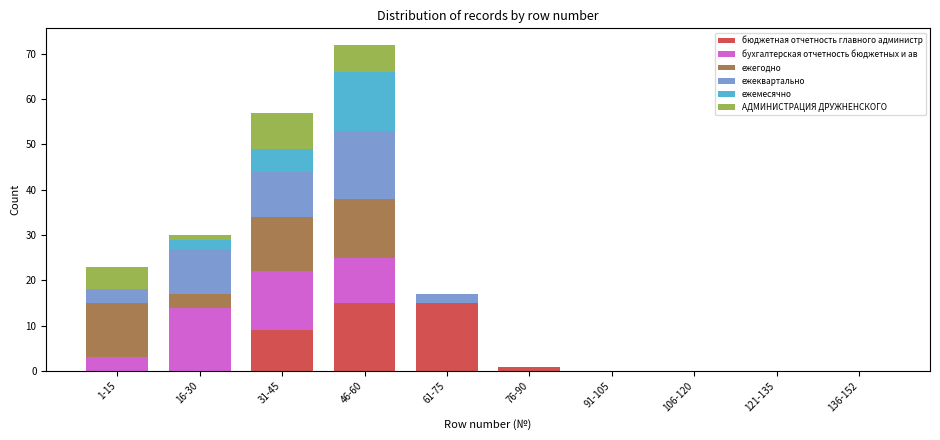

At which category is the sum across all series the highest?

46-60